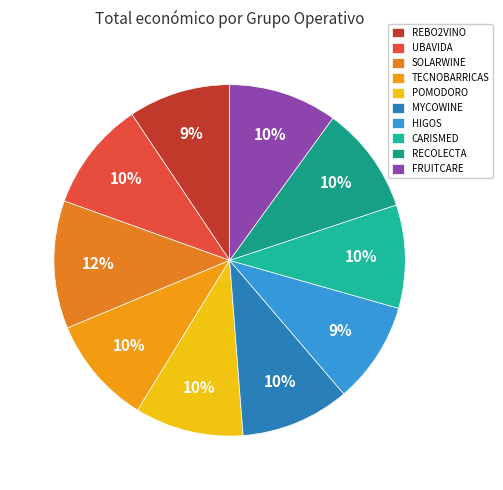

How many slices are in this pie chart?

10